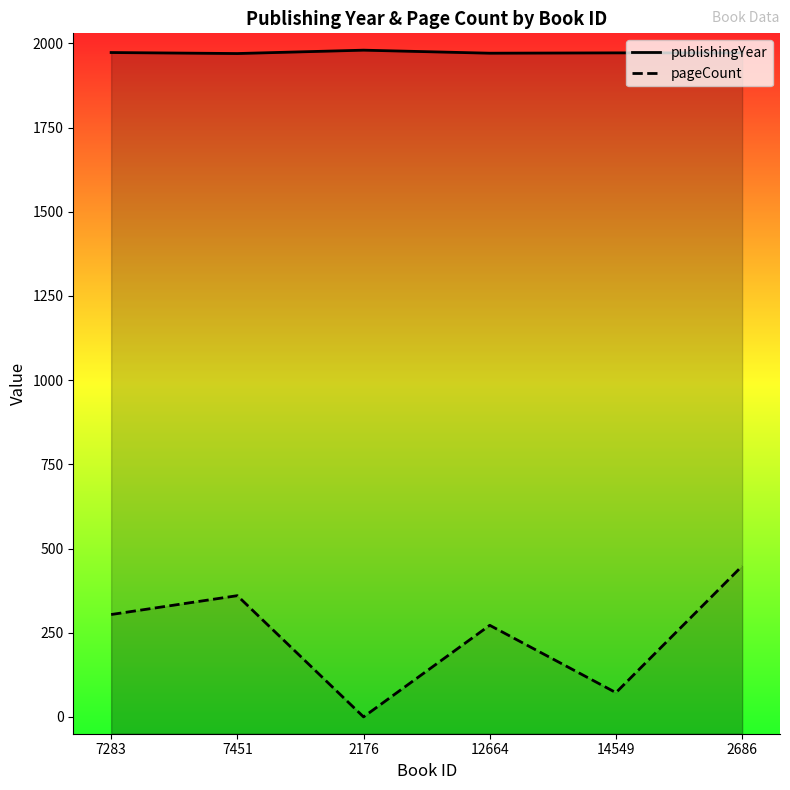

At how many categories does at least one series exceed 1823?

6